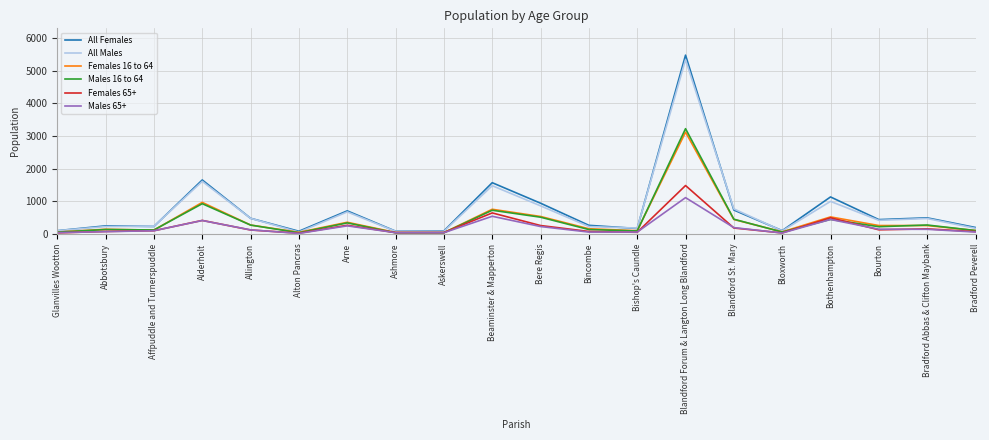

At which category is the sum across all series the highest?

Blandford Forum & Langton Long Blandford